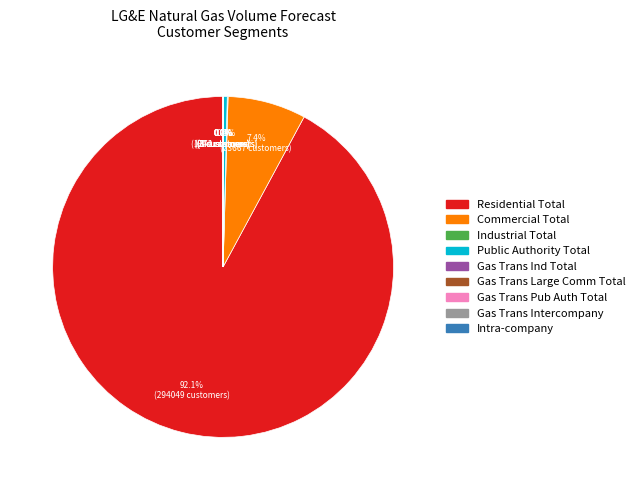

What is the largest slice in the pie chart?

Residential Total